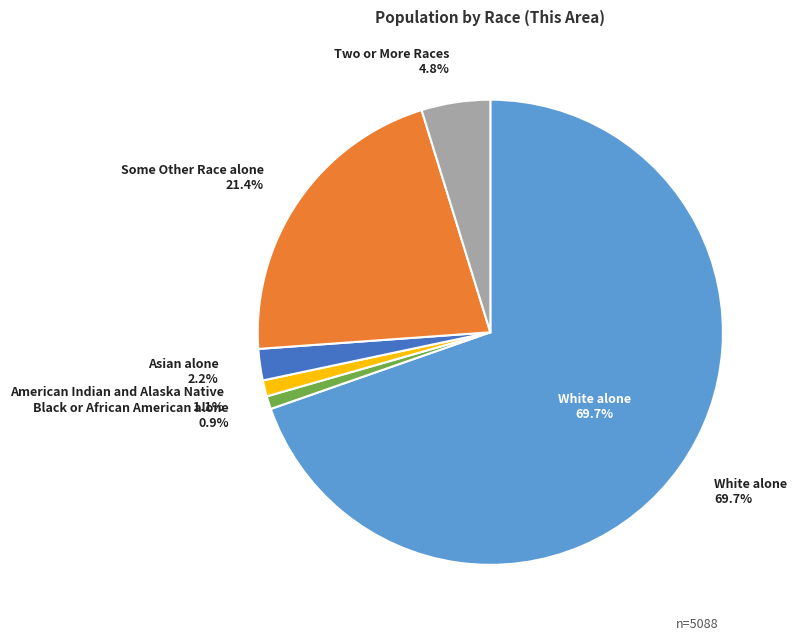

How much of the chart is everything except American Indian and Alaska Native?

98.9%